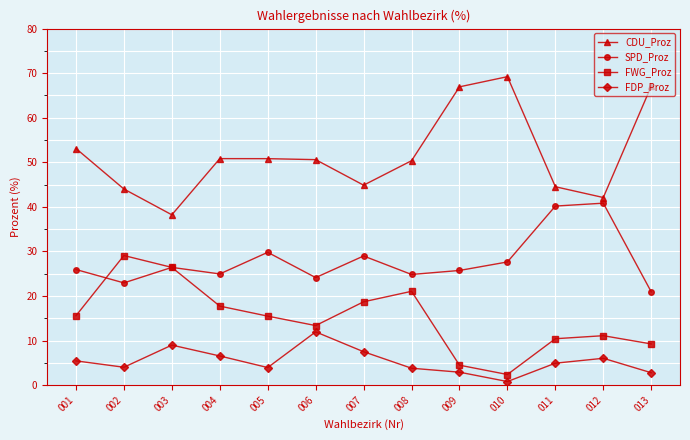

Rank the series at 001 from lowest to highest value.

FDP_Proz, FWG_Proz, SPD_Proz, CDU_Proz